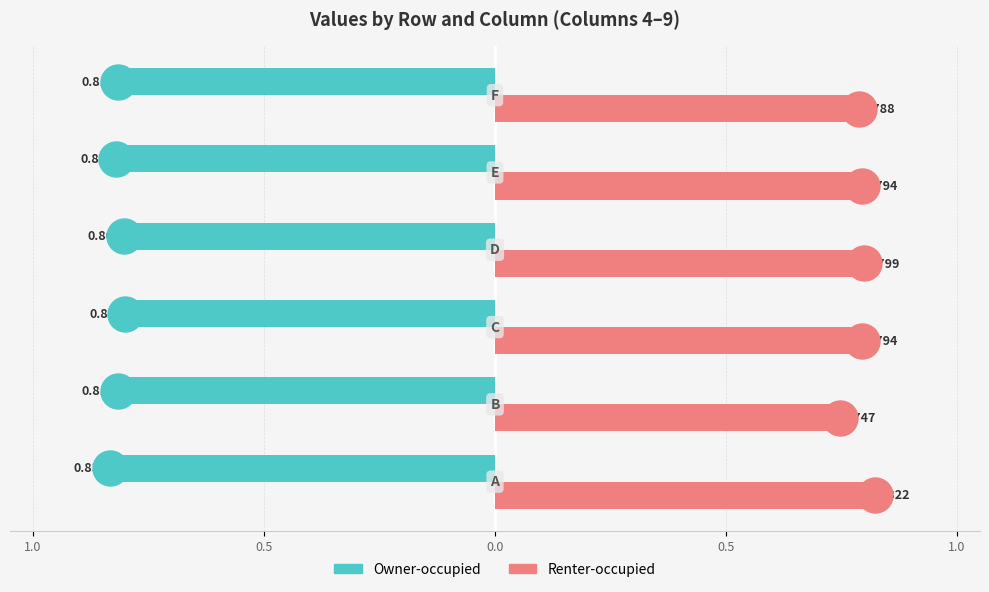

What are all the series names shown in the legend?

Owner-occupied, Renter-occupied